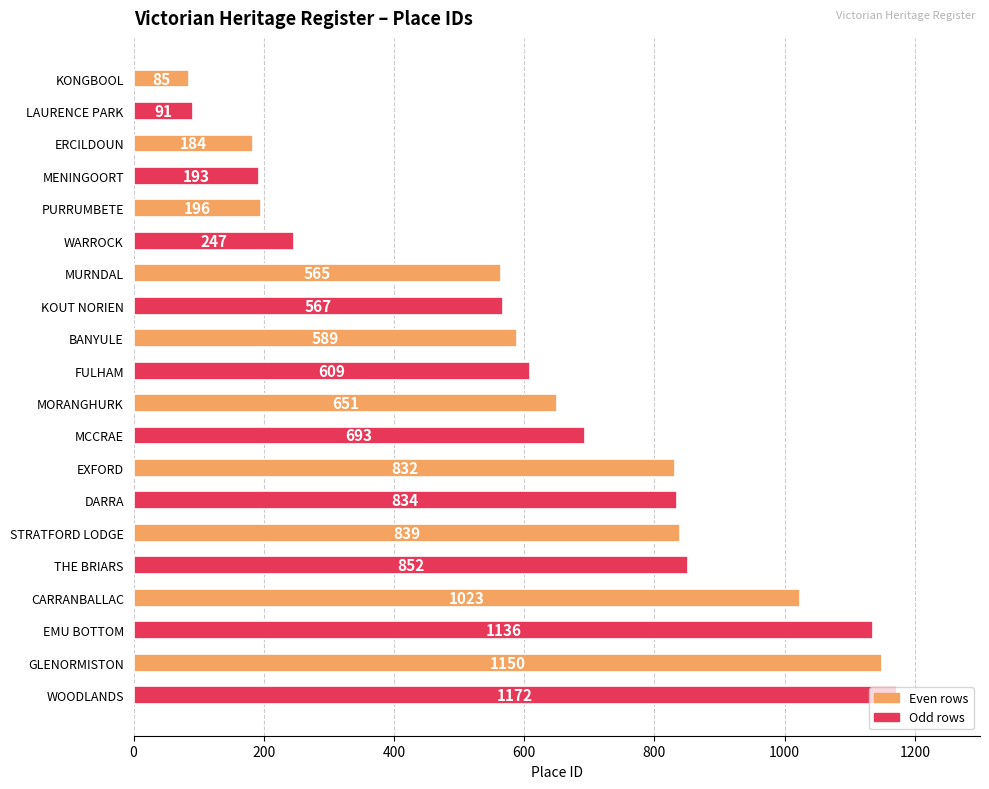

Rank the categories by value from highest to lowest.

WOODLANDS, GLENORMISTON, EMU BOTTOM, CARRANBALLAC, THE BRIARS, STRATFORD LODGE, DARRA, EXFORD, MCCRAE, MORANGHURK, FULHAM, BANYULE, KOUT NORIEN, MURNDAL, WARROCK, PURRUMBETE, MENINGOORT, ERCILDOUN, LAURENCE PARK, KONGBOOL